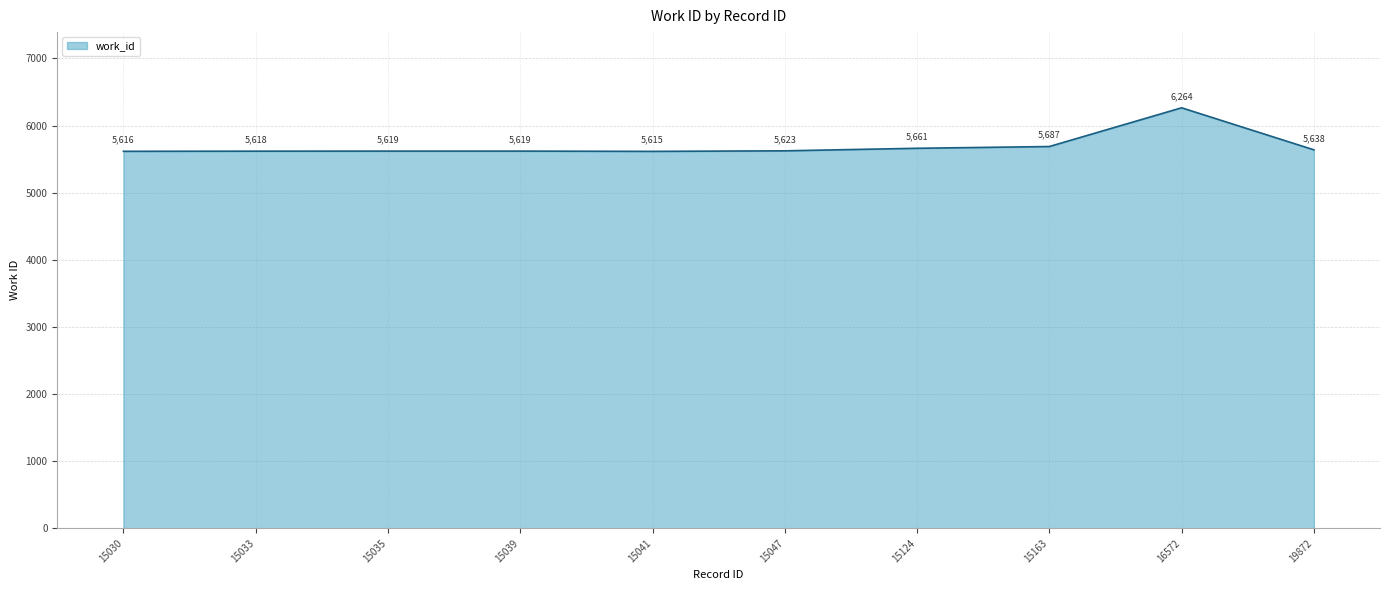

What is the sum of the values at 15035 and 19872?

11257